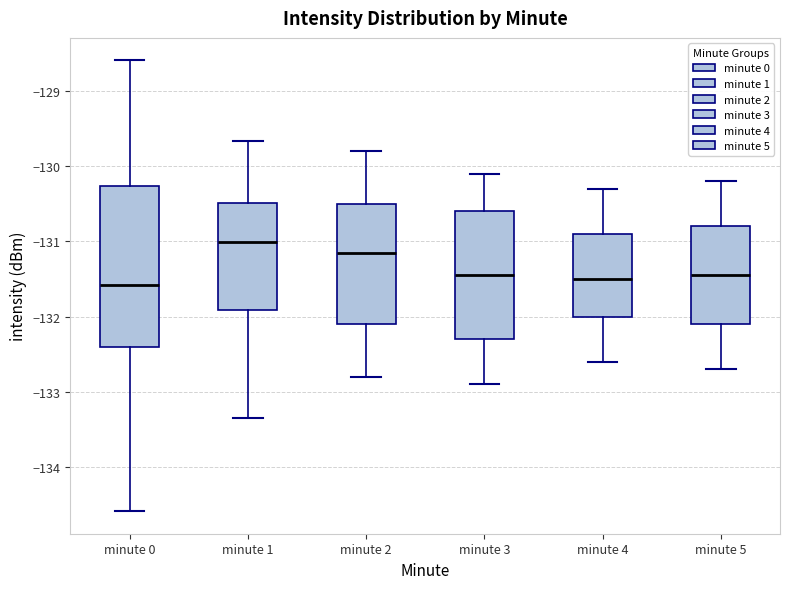

Reading left to right, read every box against the y-axis: the position of its median line, the range the box covers, and the ends of its whiskers. The values are not printed on the chart, so give them approximately, as read against the axis.

minute 0: median -131.6, box -132.4 to -130.3, whiskers -134.6 to -128.6
minute 1: median -131.0, box -131.9 to -130.5, whiskers -133.3 to -129.7
minute 2: median -131.1, box -132.1 to -130.5, whiskers -132.8 to -129.8
minute 3: median -131.4, box -132.3 to -130.6, whiskers -132.9 to -130.1
minute 4: median -131.5, box -132.0 to -130.9, whiskers -132.6 to -130.3
minute 5: median -131.4, box -132.1 to -130.8, whiskers -132.7 to -130.2